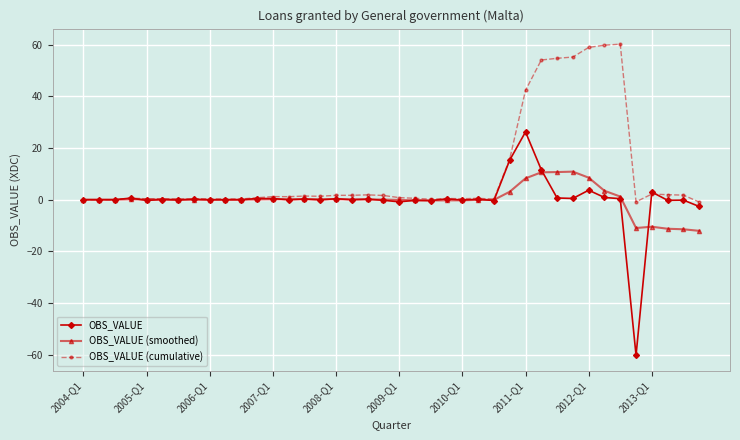

True or false: OBS_VALUE (cumulative) has more than 2 interior local peaks.

True